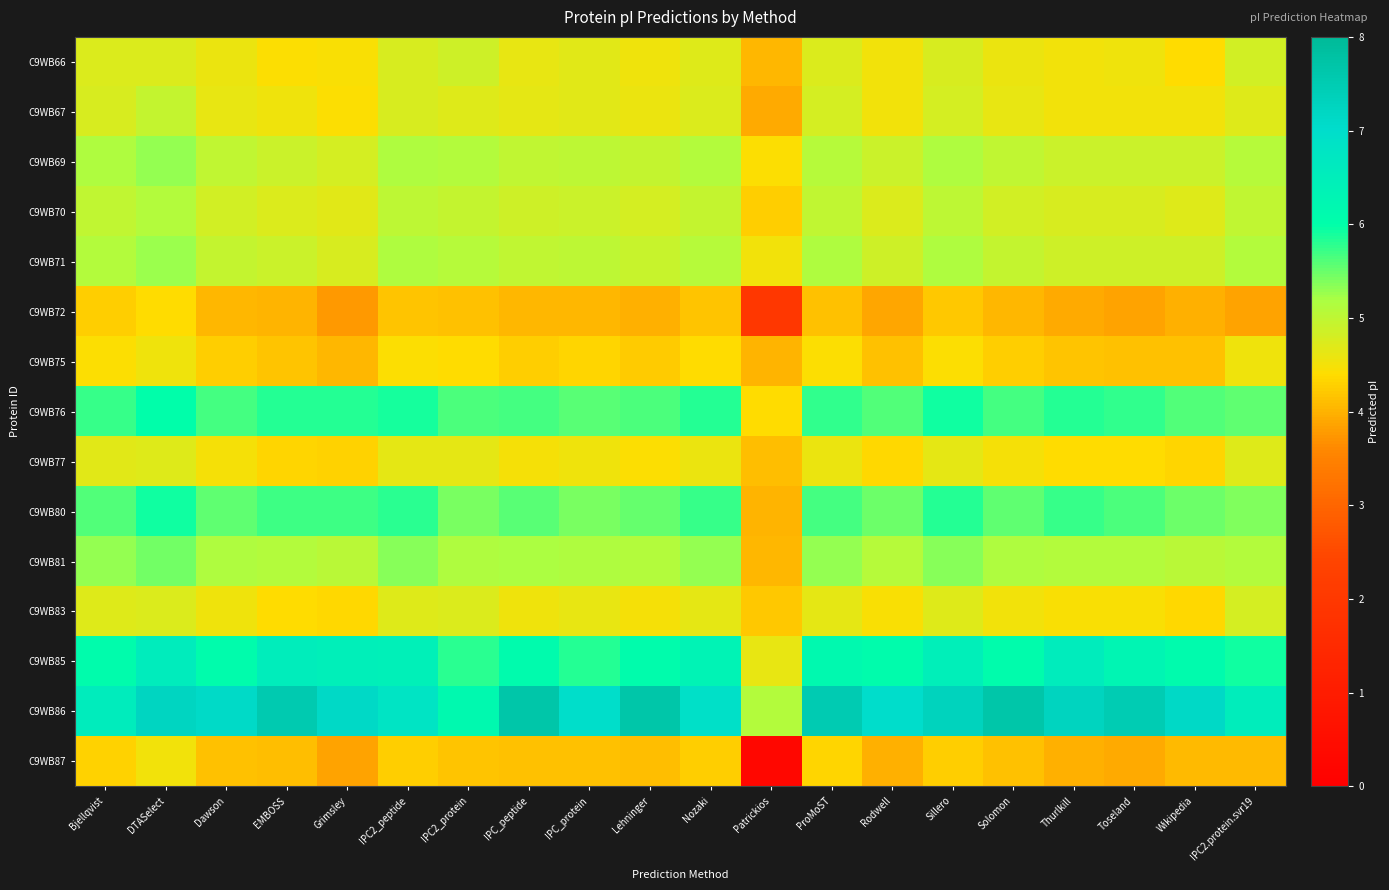

Reading left to right, list all the values displayed in this chart.

C9WB66: Bjellqvist=4.7	DTASelect=4.7	Dawson=4.6	EMBOSS=4.4	Grimsley=4.5	IPC2_peptide=4.8	IPC2_protein=4.9	IPC_peptide=4.6	IPC_protein=4.7	Lehninger=4.5	Nozaki=4.7	Patrickios=4.0	ProMoST=4.7	Rodwell=4.5	Sillero=4.8	Solomon=4.6	Thurlkill=4.5	Toseland=4.5	Wikipedia=4.4	IPC2.protein.svr19=4.8
C9WB67: Bjellqvist=4.8	DTASelect=4.9	Dawson=4.6	EMBOSS=4.5	Grimsley=4.4	IPC2_peptide=4.8	IPC2_protein=4.7	IPC_peptide=4.6	IPC_protein=4.7	Lehninger=4.6	Nozaki=4.7	Patrickios=3.9	ProMoST=4.8	Rodwell=4.5	Sillero=4.8	Solomon=4.6	Thurlkill=4.5	Toseland=4.5	Wikipedia=4.5	IPC2.protein.svr19=4.7
C9WB69: Bjellqvist=5.2	DTASelect=5.3	Dawson=5.0	EMBOSS=4.9	Grimsley=4.8	IPC2_peptide=5.1	IPC2_protein=5.1	IPC_peptide=5.0	IPC_protein=5.0	Lehninger=4.9	Nozaki=5.1	Patrickios=4.4	ProMoST=5.1	Rodwell=4.9	Sillero=5.2	Solomon=5.0	Thurlkill=4.9	Toseland=4.9	Wikipedia=4.9	IPC2.protein.svr19=5.1
C9WB70: Bjellqvist=5.0	DTASelect=5.1	Dawson=4.8	EMBOSS=4.7	Grimsley=4.7	IPC2_peptide=5.0	IPC2_protein=5.0	IPC_peptide=4.9	IPC_protein=4.9	Lehninger=4.8	Nozaki=5.0	Patrickios=4.3	ProMoST=5.0	Rodwell=4.7	Sillero=5.0	Solomon=4.8	Thurlkill=4.8	Toseland=4.8	Wikipedia=4.7	IPC2.protein.svr19=5.0
C9WB71: Bjellqvist=5.1	DTASelect=5.3	Dawson=5.0	EMBOSS=4.9	Grimsley=4.8	IPC2_peptide=5.1	IPC2_protein=5.1	IPC_peptide=5.0	IPC_protein=5.0	Lehninger=4.9	Nozaki=5.1	Patrickios=4.5	ProMoST=5.1	Rodwell=4.9	Sillero=5.1	Solomon=5.0	Thurlkill=4.9	Toseland=4.9	Wikipedia=4.9	IPC2.protein.svr19=5.1
C9WB72: Bjellqvist=4.3	DTASelect=4.4	Dawson=4.1	EMBOSS=4.0	Grimsley=3.8	IPC2_peptide=4.2	IPC2_protein=4.2	IPC_peptide=4.0	IPC_protein=4.1	Lehninger=4.0	Nozaki=4.2	Patrickios=2.0	ProMoST=4.1	Rodwell=3.9	Sillero=4.2	Solomon=4.0	Thurlkill=3.9	Toseland=3.9	Wikipedia=4.0	IPC2.protein.svr19=3.9
C9WB75: Bjellqvist=4.4	DTASelect=4.5	Dawson=4.3	EMBOSS=4.2	Grimsley=4.1	IPC2_peptide=4.4	IPC2_protein=4.4	IPC_peptide=4.3	IPC_protein=4.3	Lehninger=4.2	Nozaki=4.4	Patrickios=4.0	ProMoST=4.4	Rodwell=4.2	Sillero=4.4	Solomon=4.3	Thurlkill=4.2	Toseland=4.2	Wikipedia=4.2	IPC2.protein.svr19=4.5
C9WB76: Bjellqvist=5.7	DTASelect=6.0	Dawson=5.7	EMBOSS=5.8	Grimsley=5.8	IPC2_peptide=5.9	IPC2_protein=5.6	IPC_peptide=5.7	IPC_protein=5.6	Lehninger=5.6	Nozaki=5.8	Patrickios=4.4	ProMoST=5.8	Rodwell=5.6	Sillero=5.9	Solomon=5.7	Thurlkill=5.8	Toseland=5.8	Wikipedia=5.6	IPC2.protein.svr19=5.5
C9WB77: Bjellqvist=4.7	DTASelect=4.7	Dawson=4.5	EMBOSS=4.3	Grimsley=4.3	IPC2_peptide=4.6	IPC2_protein=4.6	IPC_peptide=4.5	IPC_protein=4.5	Lehninger=4.4	Nozaki=4.6	Patrickios=4.1	ProMoST=4.6	Rodwell=4.4	Sillero=4.6	Solomon=4.5	Thurlkill=4.4	Toseland=4.4	Wikipedia=4.3	IPC2.protein.svr19=4.7
C9WB80: Bjellqvist=5.6	DTASelect=5.9	Dawson=5.5	EMBOSS=5.7	Grimsley=5.7	IPC2_peptide=5.8	IPC2_protein=5.4	IPC_peptide=5.6	IPC_protein=5.4	Lehninger=5.5	Nozaki=5.7	Patrickios=4.0	ProMoST=5.7	Rodwell=5.5	Sillero=5.8	Solomon=5.5	Thurlkill=5.7	Toseland=5.6	Wikipedia=5.5	IPC2.protein.svr19=5.4
C9WB81: Bjellqvist=5.3	DTASelect=5.5	Dawson=5.2	EMBOSS=5.1	Grimsley=5.1	IPC2_peptide=5.3	IPC2_protein=5.2	IPC_peptide=5.2	IPC_protein=5.1	Lehninger=5.1	Nozaki=5.3	Patrickios=4.1	ProMoST=5.3	Rodwell=5.1	Sillero=5.4	Solomon=5.2	Thurlkill=5.1	Toseland=5.1	Wikipedia=5.0	IPC2.protein.svr19=5.1
C9WB83: Bjellqvist=4.7	DTASelect=4.7	Dawson=4.5	EMBOSS=4.4	Grimsley=4.4	IPC2_peptide=4.7	IPC2_protein=4.7	IPC_peptide=4.5	IPC_protein=4.6	Lehninger=4.5	Nozaki=4.6	Patrickios=4.2	ProMoST=4.6	Rodwell=4.4	Sillero=4.7	Solomon=4.5	Thurlkill=4.4	Toseland=4.5	Wikipedia=4.4	IPC2.protein.svr19=4.8
C9WB85: Bjellqvist=6.1	DTASelect=6.5	Dawson=6.1	EMBOSS=6.5	Grimsley=6.5	IPC2_peptide=6.4	IPC2_protein=5.8	IPC_peptide=6.1	IPC_protein=5.8	Lehninger=6.1	Nozaki=6.3	Patrickios=4.6	ProMoST=6.2	Rodwell=6.1	Sillero=6.5	Solomon=6.1	Thurlkill=6.5	Toseland=6.3	Wikipedia=6.1	IPC2.protein.svr19=5.9
C9WB86: Bjellqvist=6.5	DTASelect=7.2	Dawson=7.1	EMBOSS=7.5	Grimsley=7.1	IPC2_peptide=6.8	IPC2_protein=6.2	IPC_peptide=7.7	IPC_protein=7.0	Lehninger=7.7	Nozaki=6.9	Patrickios=5.1	ProMoST=7.5	Rodwell=7.0	Sillero=7.3	Solomon=7.7	Thurlkill=7.3	Toseland=7.5	Wikipedia=7.1	IPC2.protein.svr19=6.5
C9WB87: Bjellqvist=4.3	DTASelect=4.5	Dawson=4.2	EMBOSS=4.1	Grimsley=3.8	IPC2_peptide=4.3	IPC2_protein=4.2	IPC_peptide=4.1	IPC_protein=4.2	Lehninger=4.1	Nozaki=4.3	Patrickios=0.3	ProMoST=4.3	Rodwell=4.0	Sillero=4.3	Solomon=4.1	Thurlkill=4.0	Toseland=3.9	Wikipedia=4.1	IPC2.protein.svr19=4.1